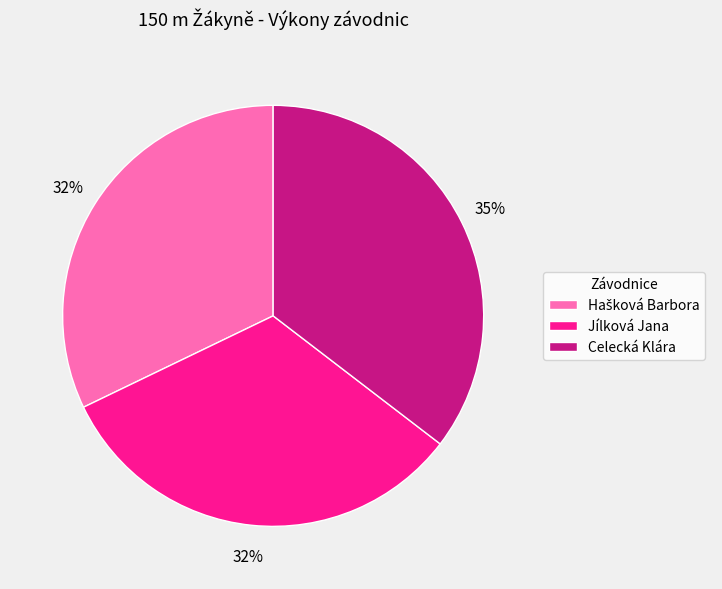

Which category has the biggest portion of the pie?

Celecká Klára